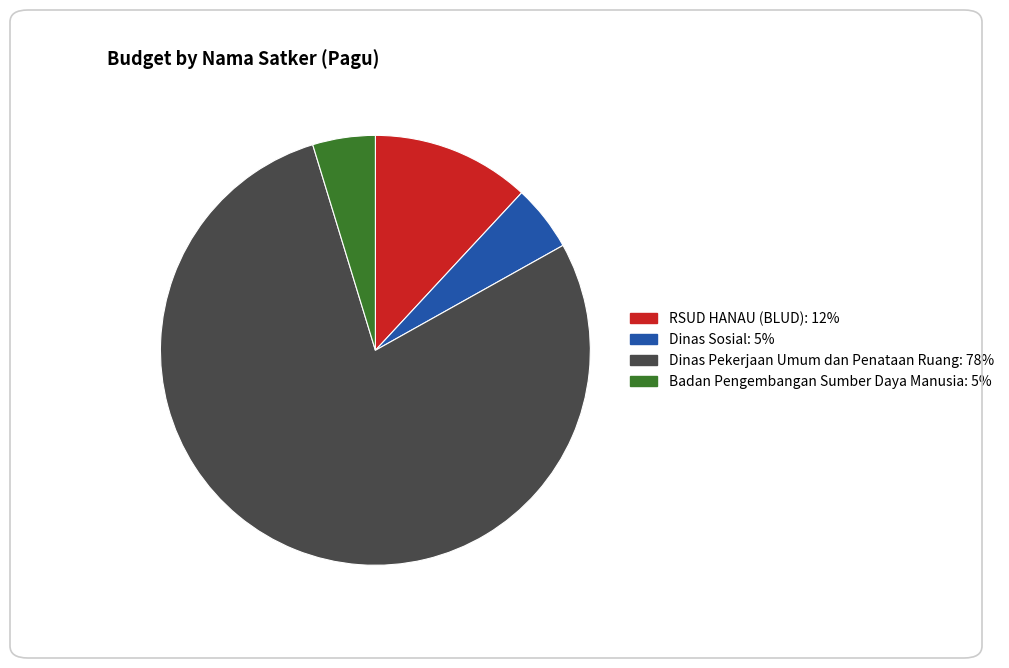

Is there any slice that represents more than half of the pie?

Yes